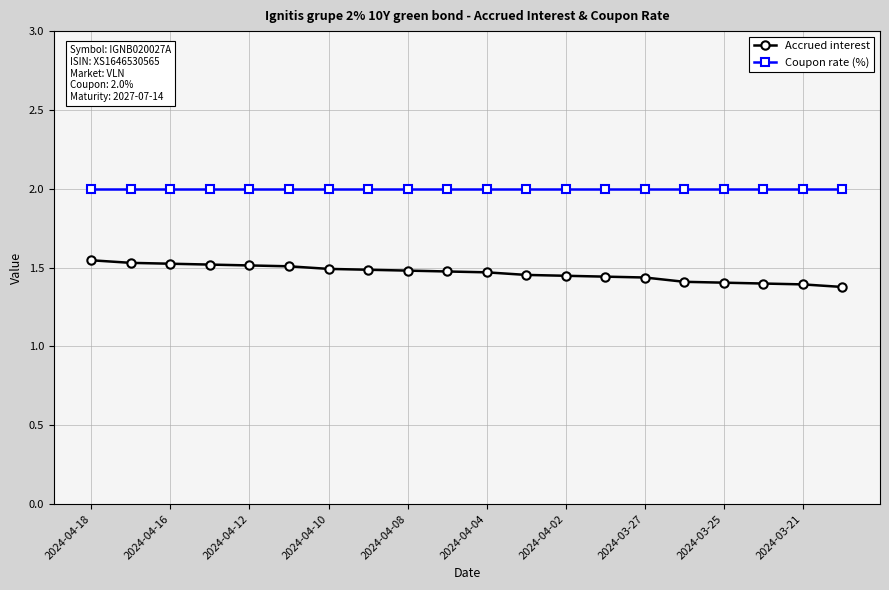

Rank the series by their maximum value, from lowest to highest.

Accrued interest, Coupon rate (%)